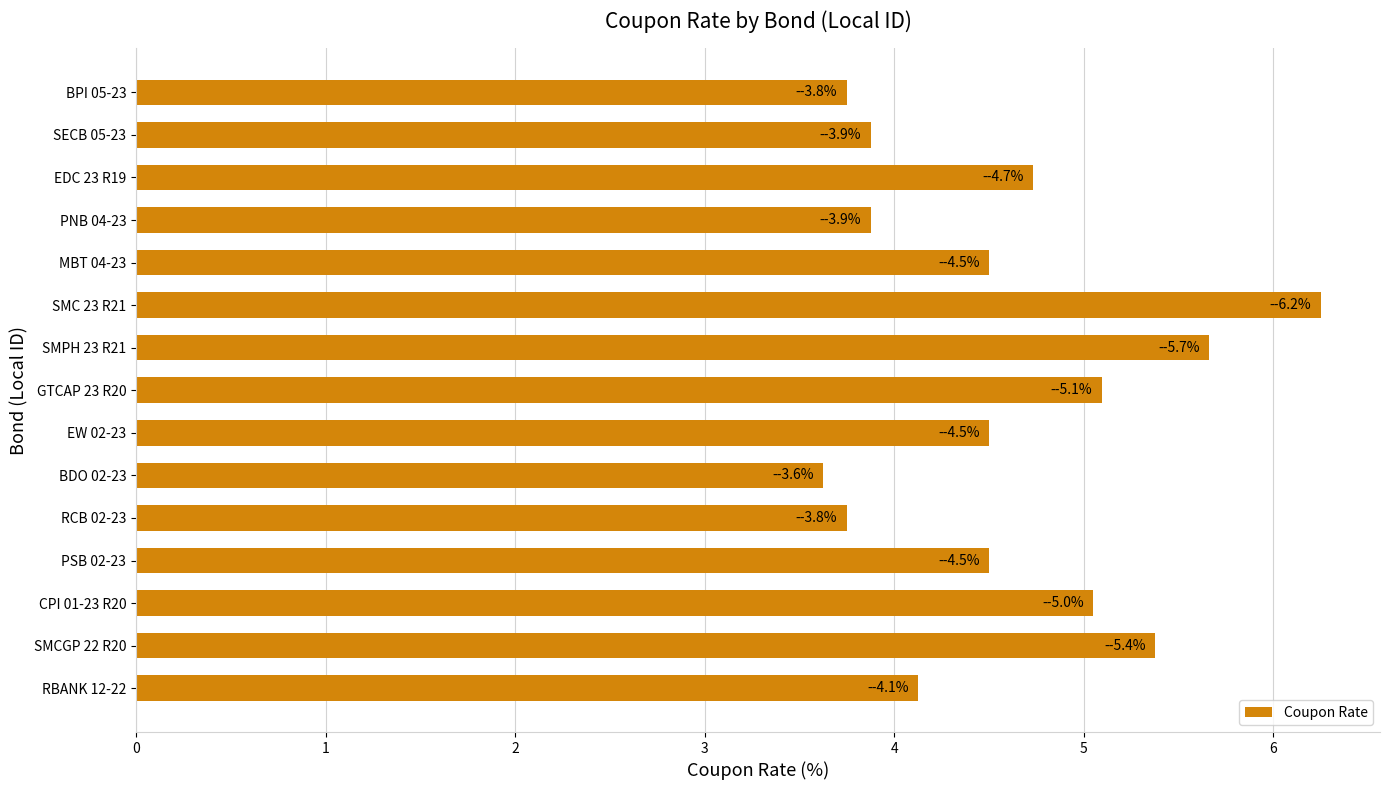

What is the difference between the maximum and second lowest values?

2.5